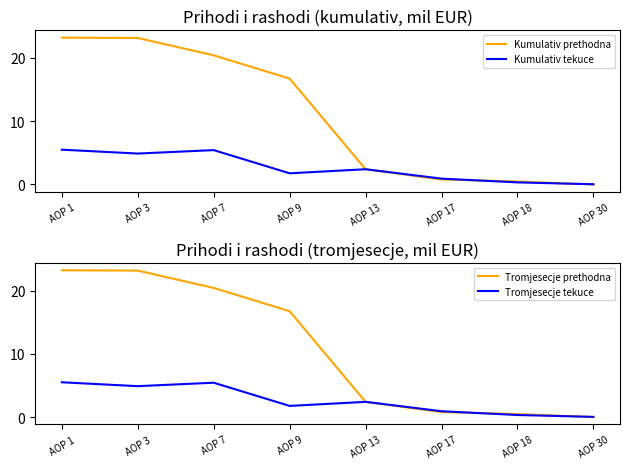

Which series has the largest total across all categories?

Kumulativ prethodna